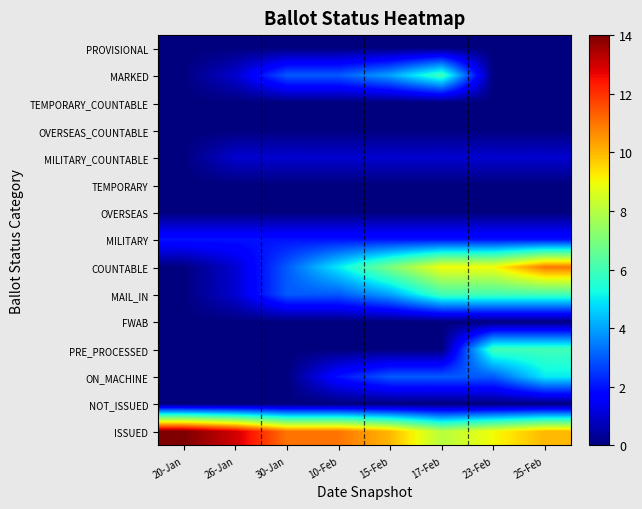

At which category is the sum across all series the highest?

25-Feb